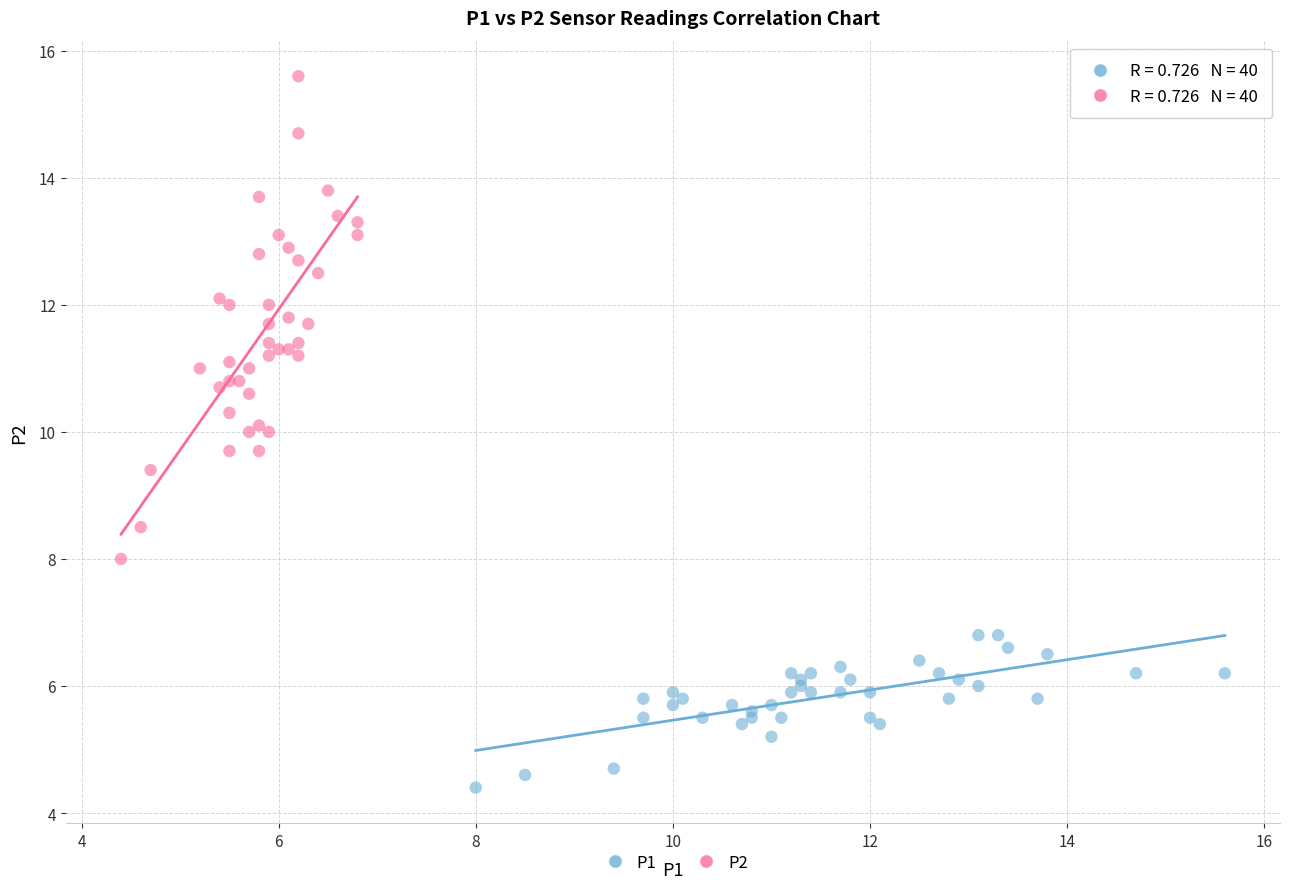

Which series has the widest spread of Y values?

P2